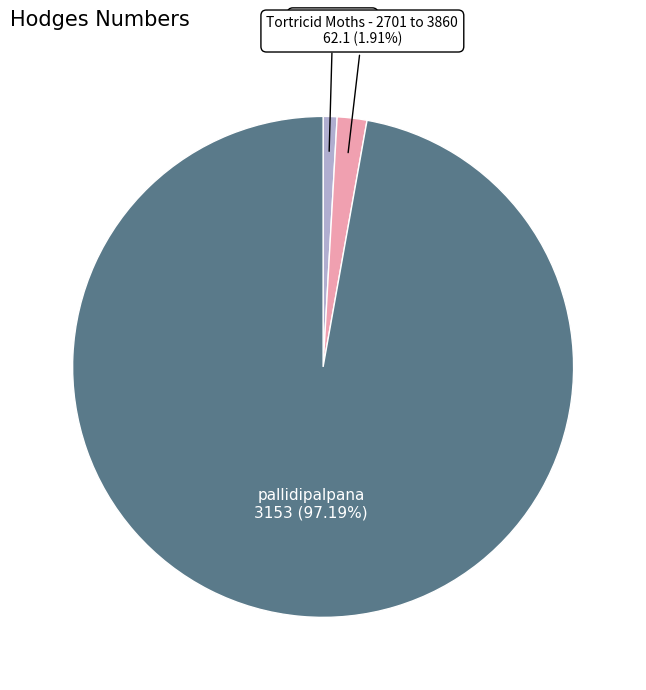

To the nearest percent, what is the average slice percentage?

33%